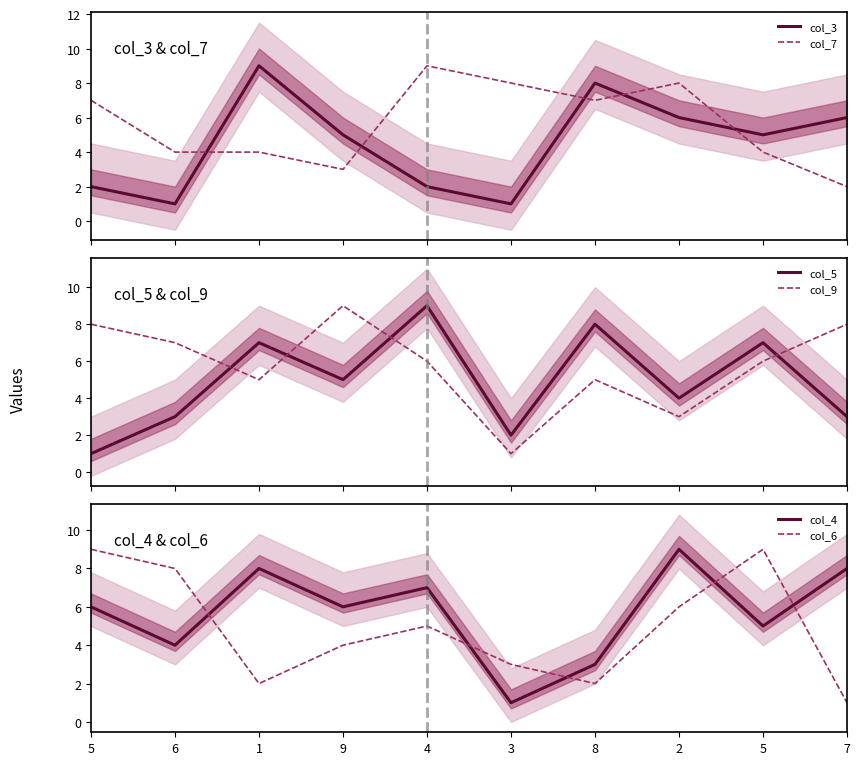

In col_3, how many points are higher than both neighbors (excluding endpoints)?

2